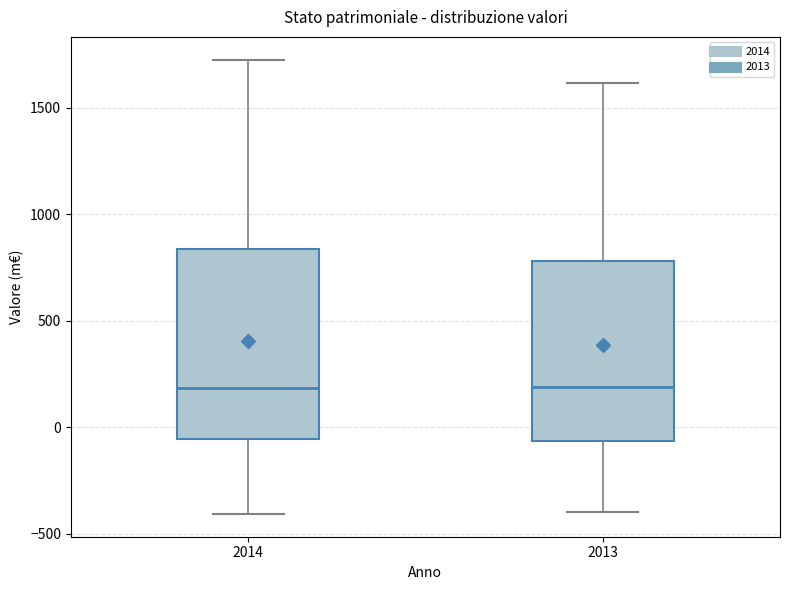

Reading left to right, read every box against the y-axis: the position of its median line, the range the box covers, and the ends of its whiskers. The values are not printed on the chart, so give them approximately, as read against the axis.

2014: median 200, box -50 to 850, whiskers -400 to 1750
2013: median 200, box -50 to 800, whiskers -400 to 1600